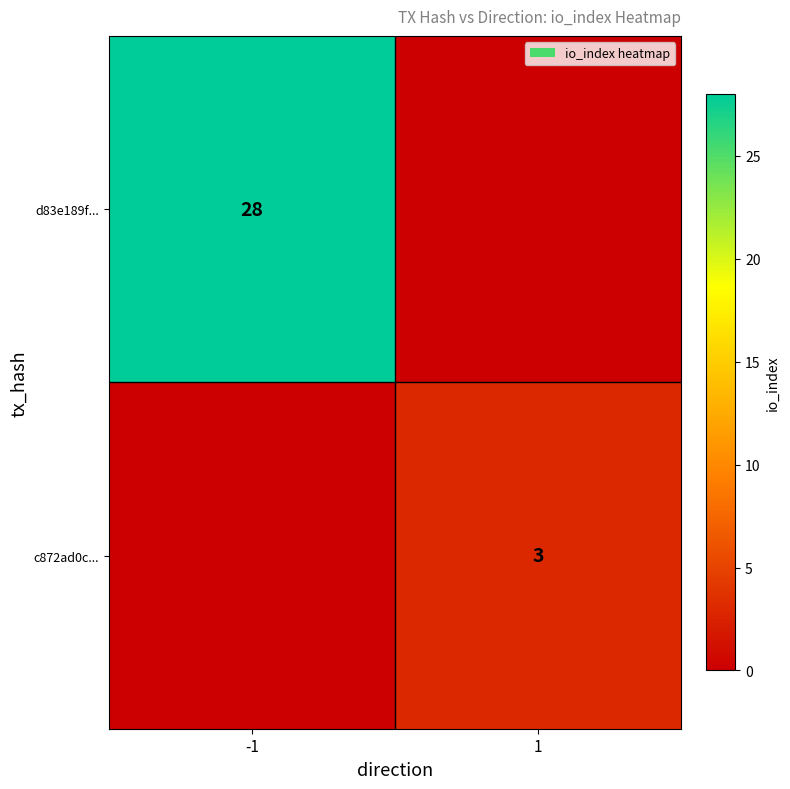

Is the value of d83e189f... at -1 greater than the value of c872ad0c... at 1?

Yes